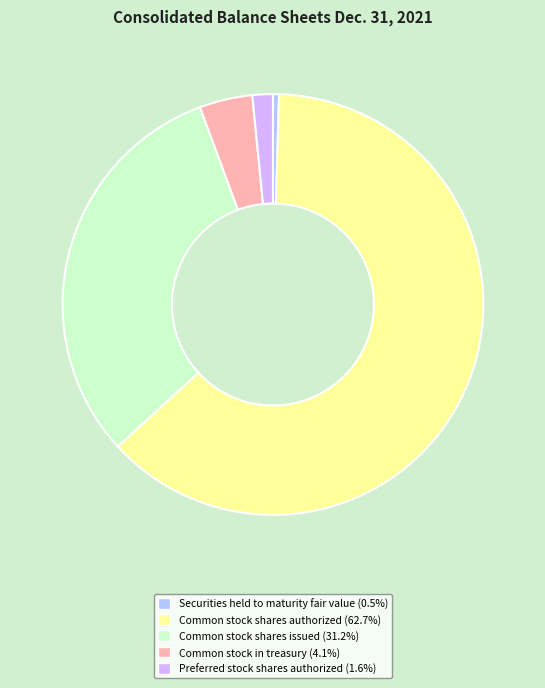

Does Securities held to maturity fair value account for over 50% of the chart?

No